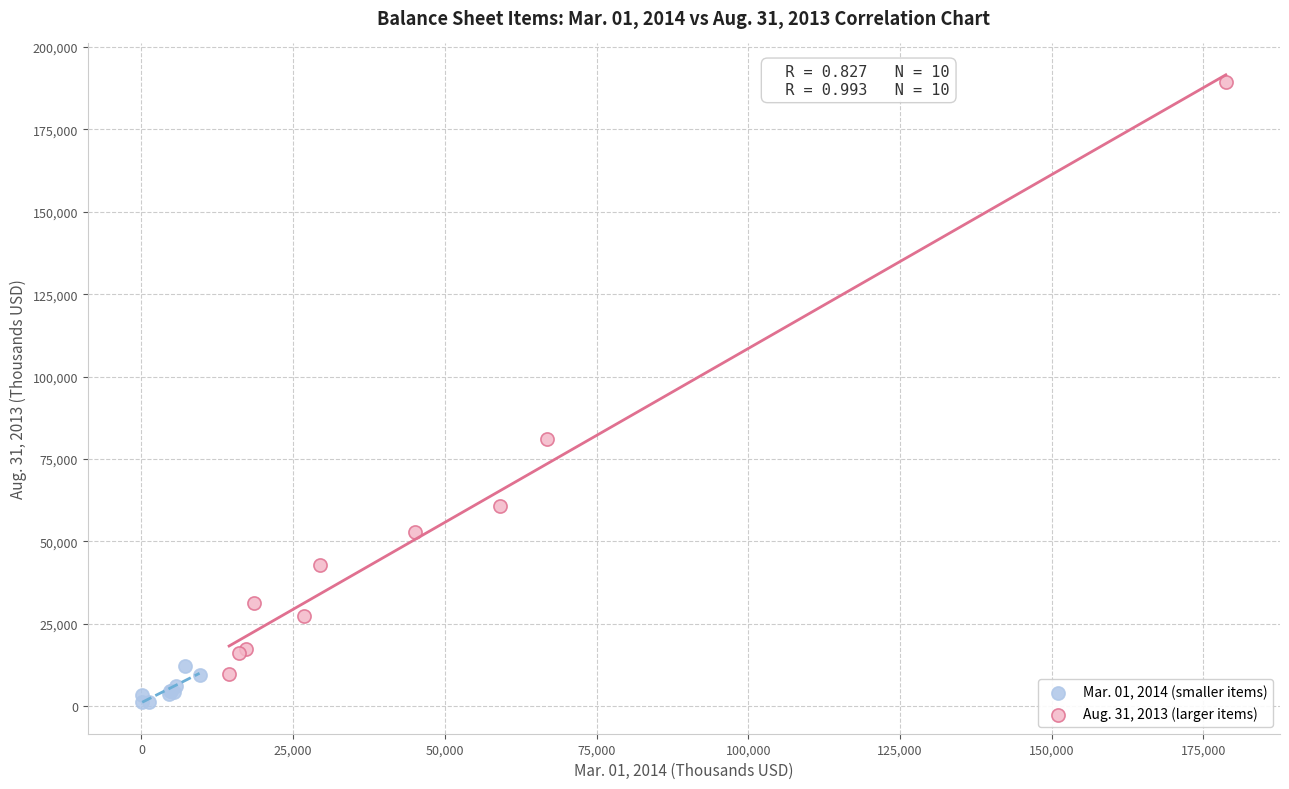

Which series has the largest Y range (max minus min)?

Aug. 31, 2013 (larger items)